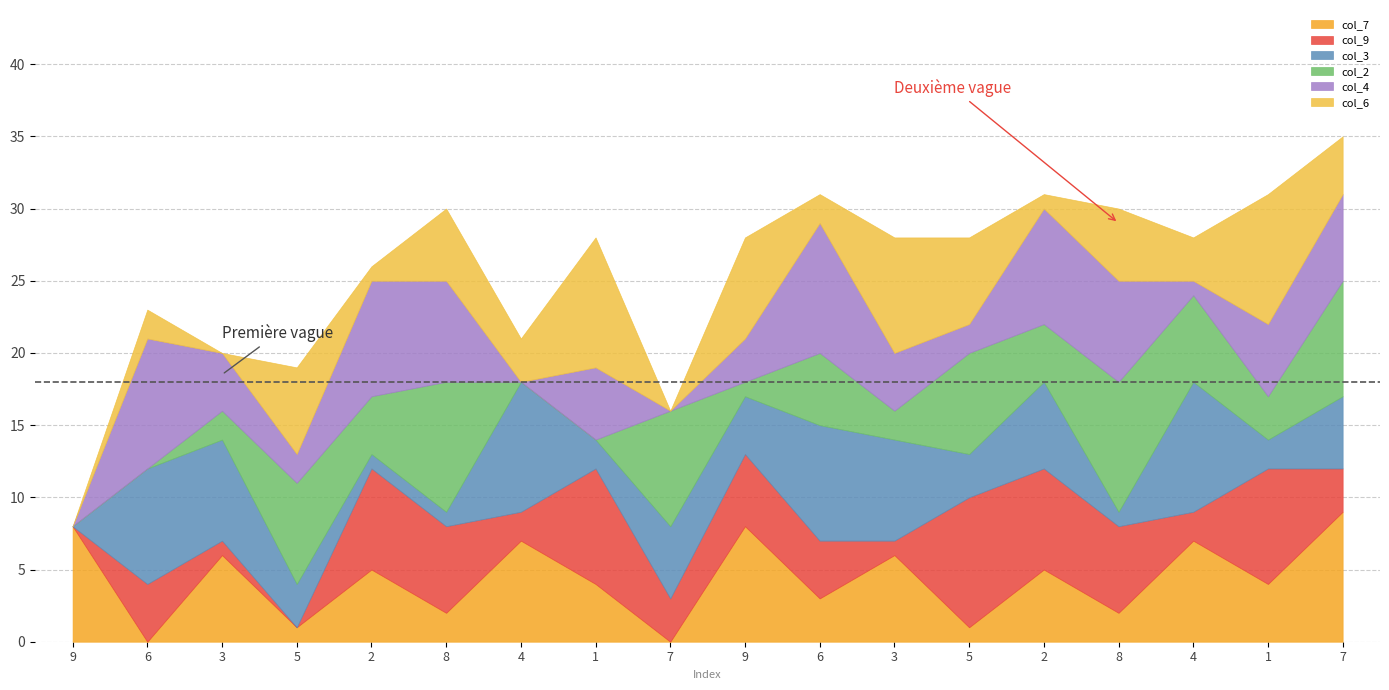

What is the label of the 6th point from the right?

5